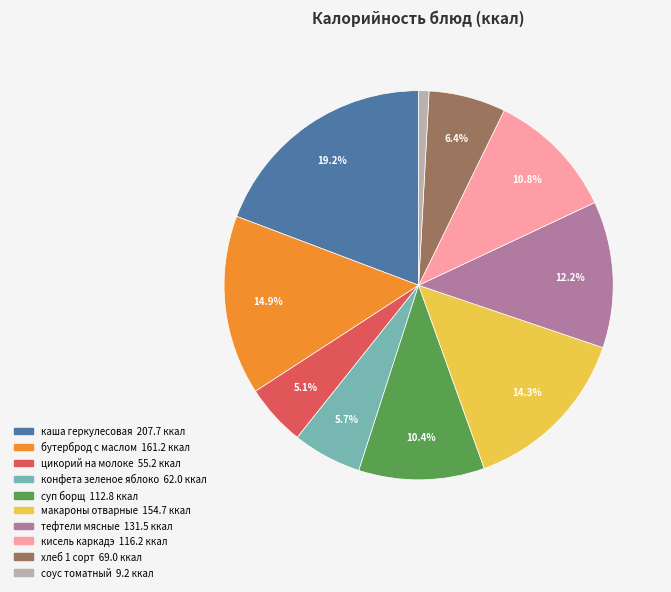

Is it true that соус томатный is 11% of the pie?

False